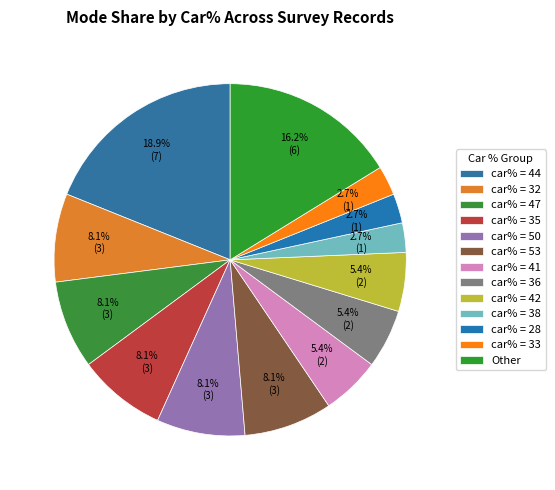

Count the number of slices in the pie.

13